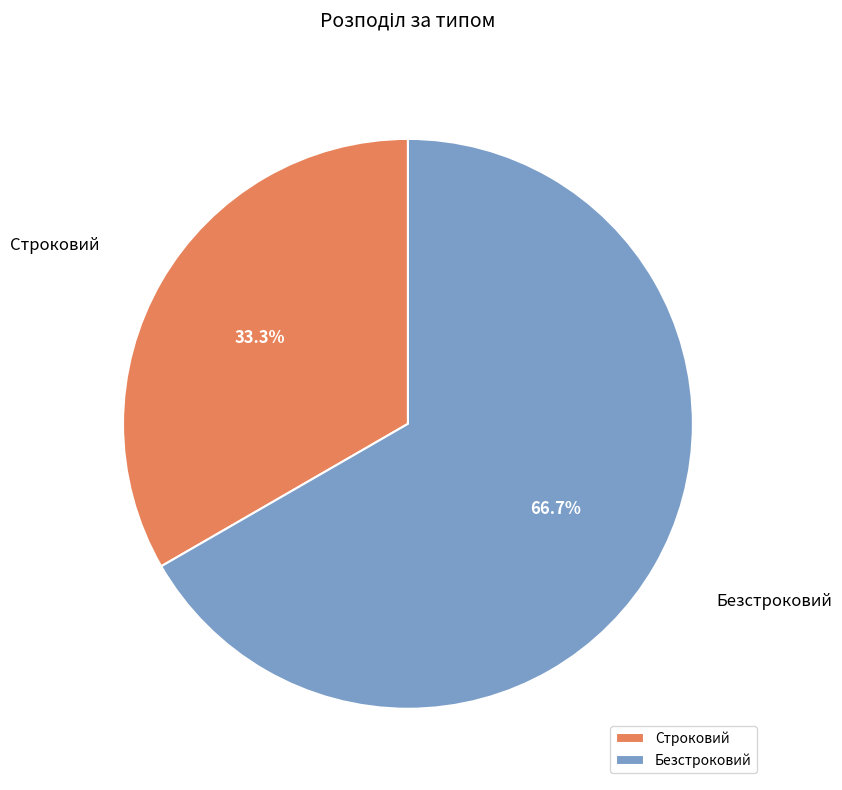

What is the majority slice?

Безстроковий